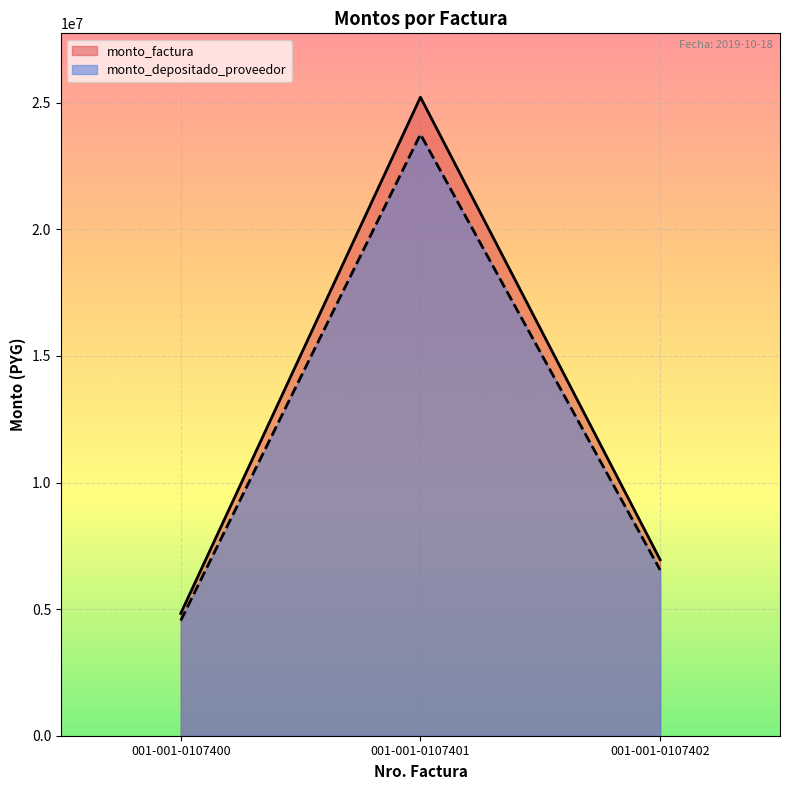

How many data points does each series have?

3